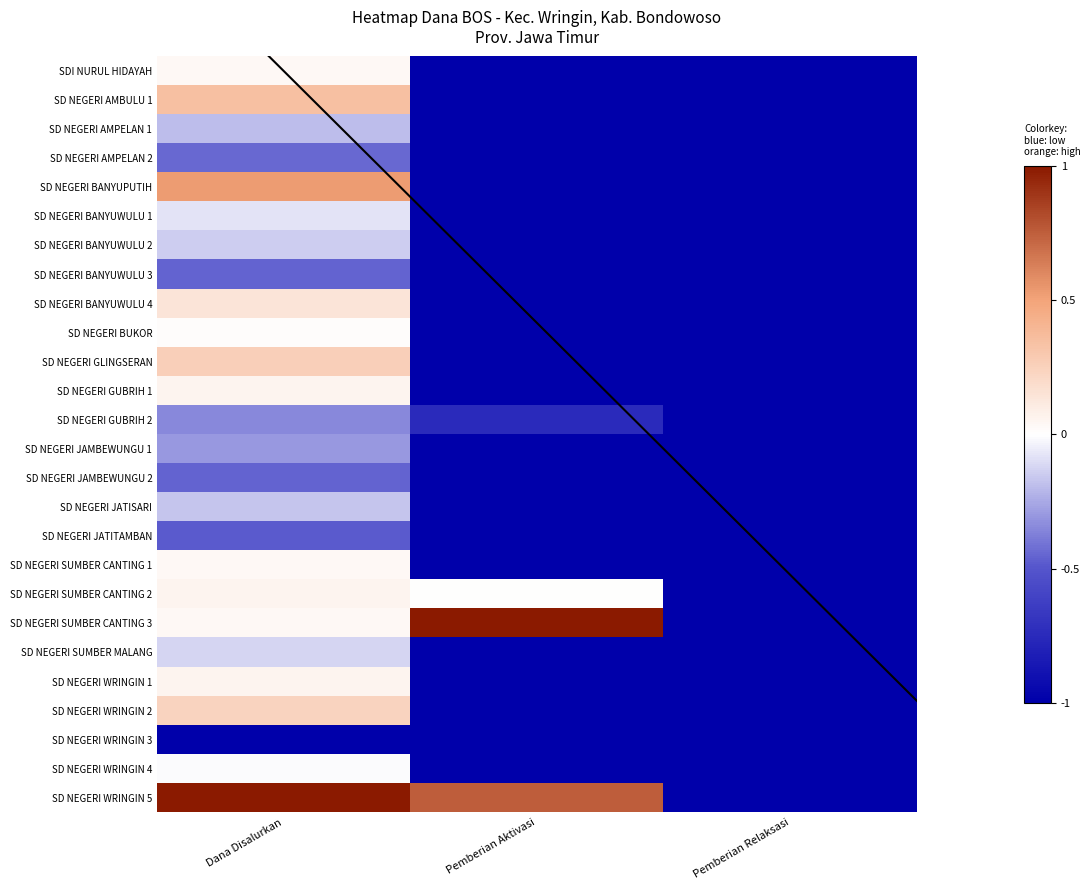

How many positive values does the SD NEGERI BANYUPUTIH series have?

1